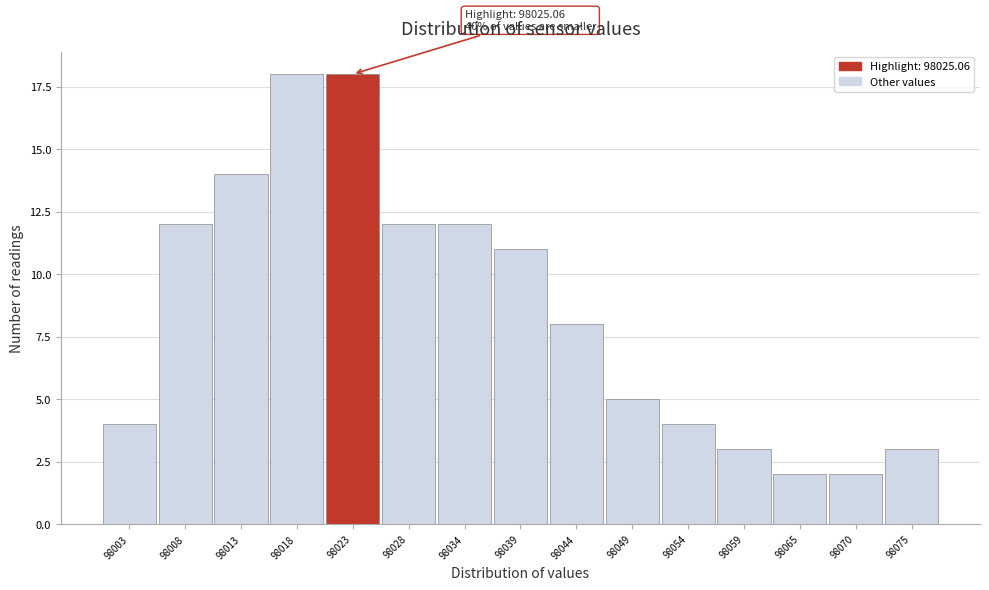

Reading left to right, list all the values displayed in this chart.

4	12	14	18	18	12	12	11	8	5	4	3	2	2	3